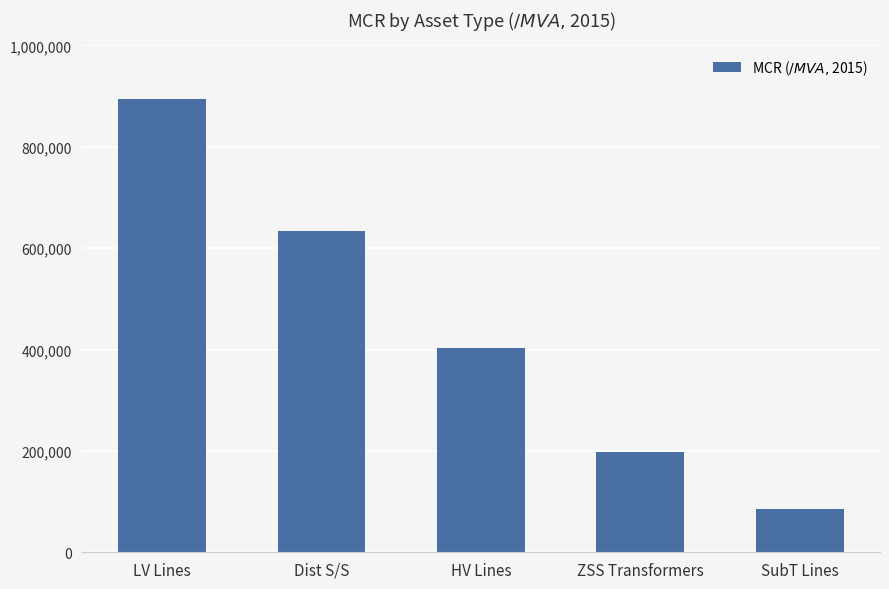

What is the value of the 5th bar from the left?

86000